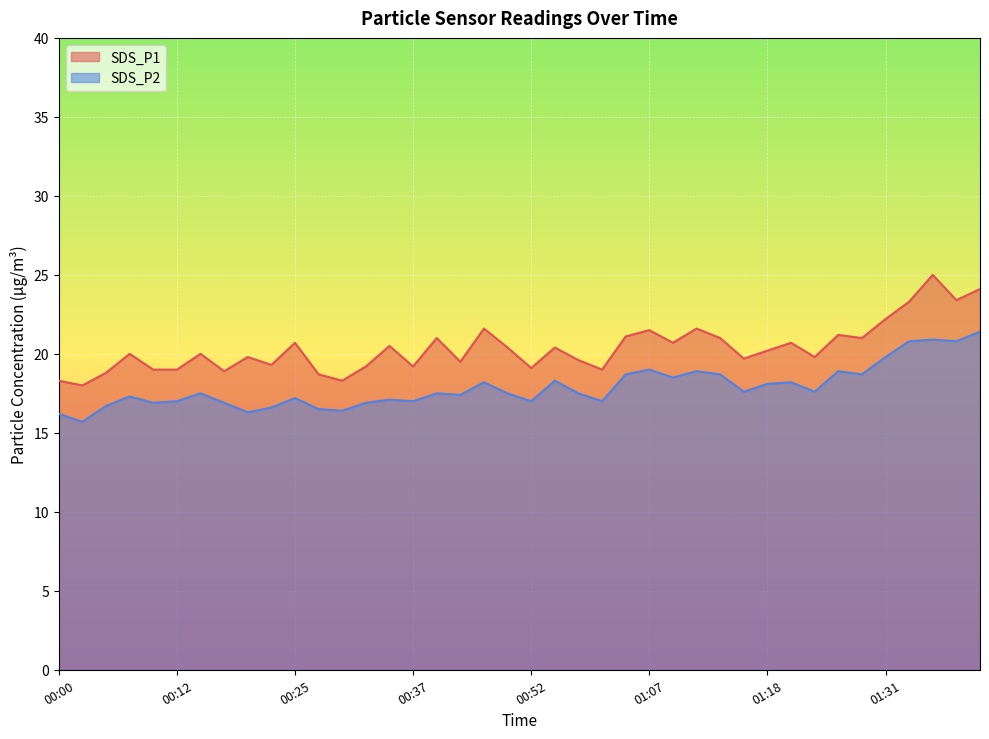

Reading right to left, transcribe all the data shown in this chart.

SDS_P1: 24.1	23.4	25.0	23.3	22.2	21.0	21.2	19.8	20.7	20.2	19.7	21.0	21.6	20.7	21.5	21.1	19.0	19.6	20.4	19.1	20.4	21.6	19.5	21.0	19.2	20.5	19.2	18.3	18.7	20.7	19.3	19.8	18.9	20.0	19.0	19.0	20.0	18.8	18.0	18.3
SDS_P2: 21.4	20.8	20.9	20.8	19.8	18.7	18.9	17.6	18.2	18.1	17.6	18.7	18.9	18.5	19.0	18.7	17.0	17.5	18.3	17.0	17.5	18.2	17.4	17.5	17.0	17.1	16.9	16.4	16.5	17.2	16.6	16.3	16.9	17.5	17.0	16.9	17.3	16.7	15.7	16.2